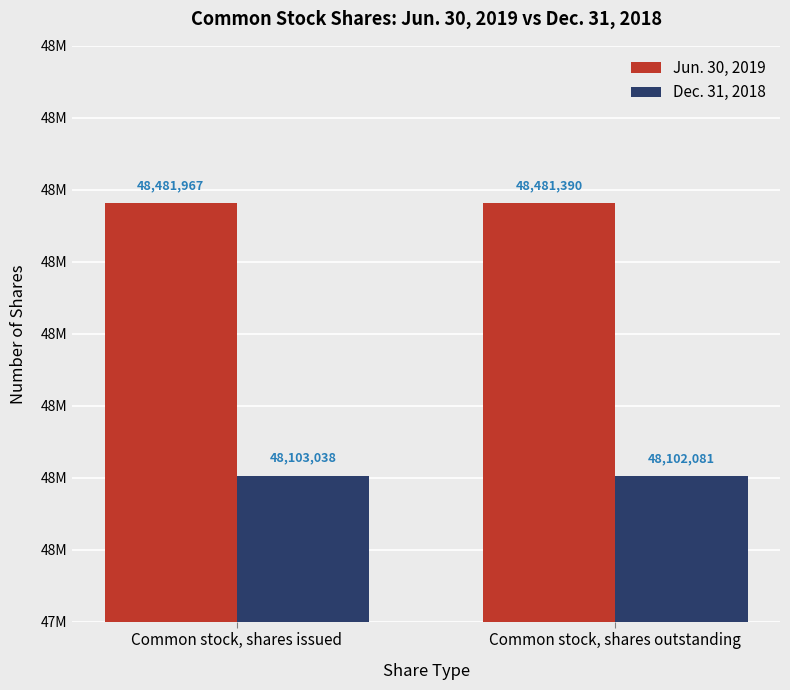

List the labels in order of Jun. 30, 2019 value, smallest first.

Common stock, shares outstanding, Common stock, shares issued